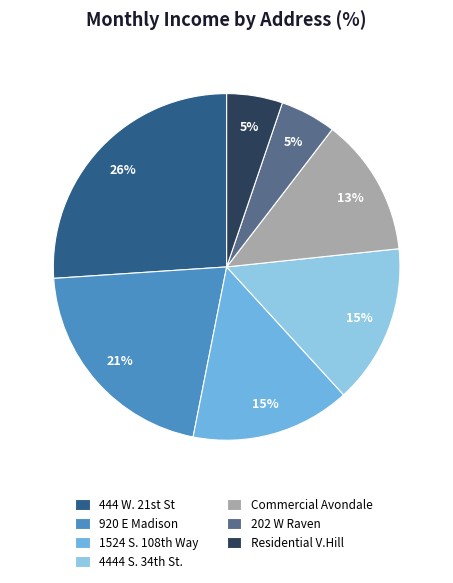

Which category has the biggest portion of the pie?

444 W. 21st St